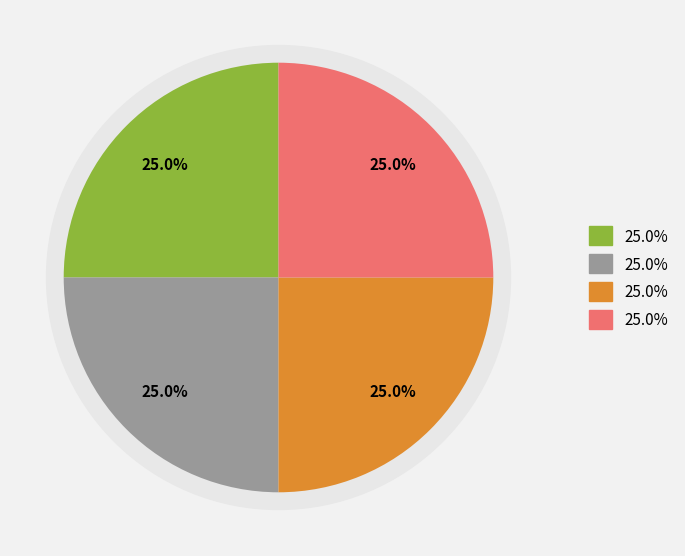

Does Cultuur represent more than half of the total?

No